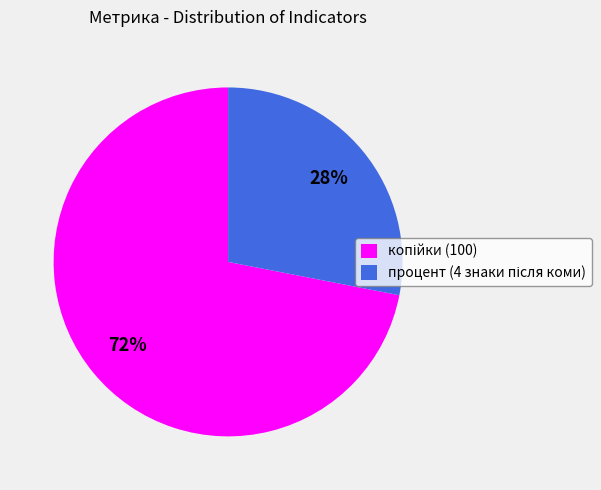

Is there a majority slice in this chart?

Yes